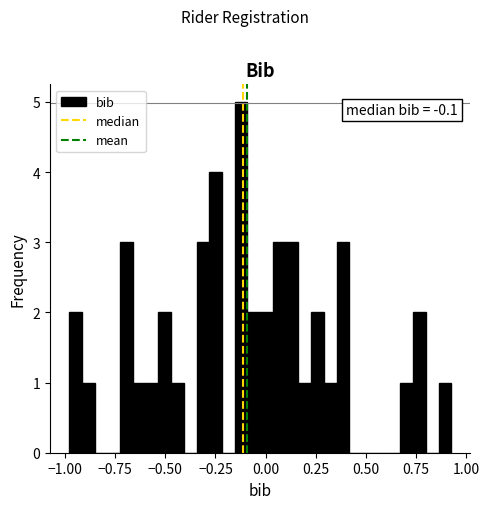

Around what value on the x-axis is the tallest bar? Give the approximate position of its centre, as read against the axis.

-0.10